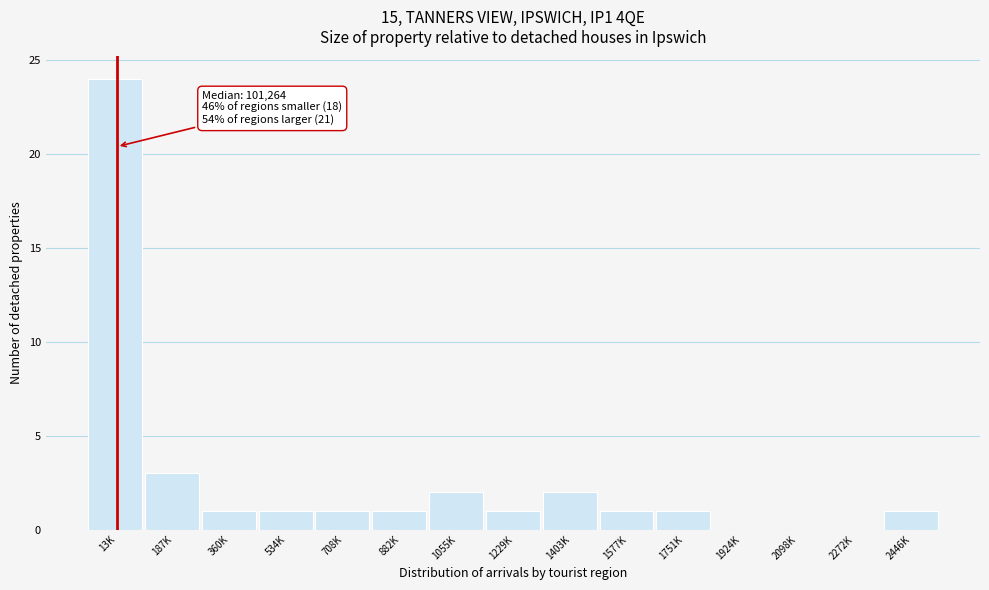

Reading left to right, what are all the values shown in this chart?

13K=24	187K=3	360K=1	534K=1	708K=1	882K=1	1055K=2	1229K=1	1403K=2	1577K=1	1751K=1	1924K=0	2098K=0	2272K=0	2446K=1